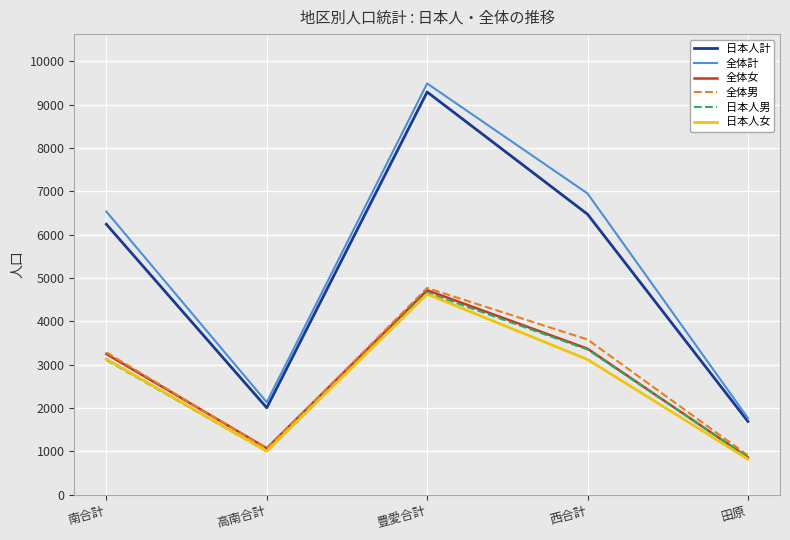

What is the difference between the maximum and minimum values in the 全体女 series?

3858